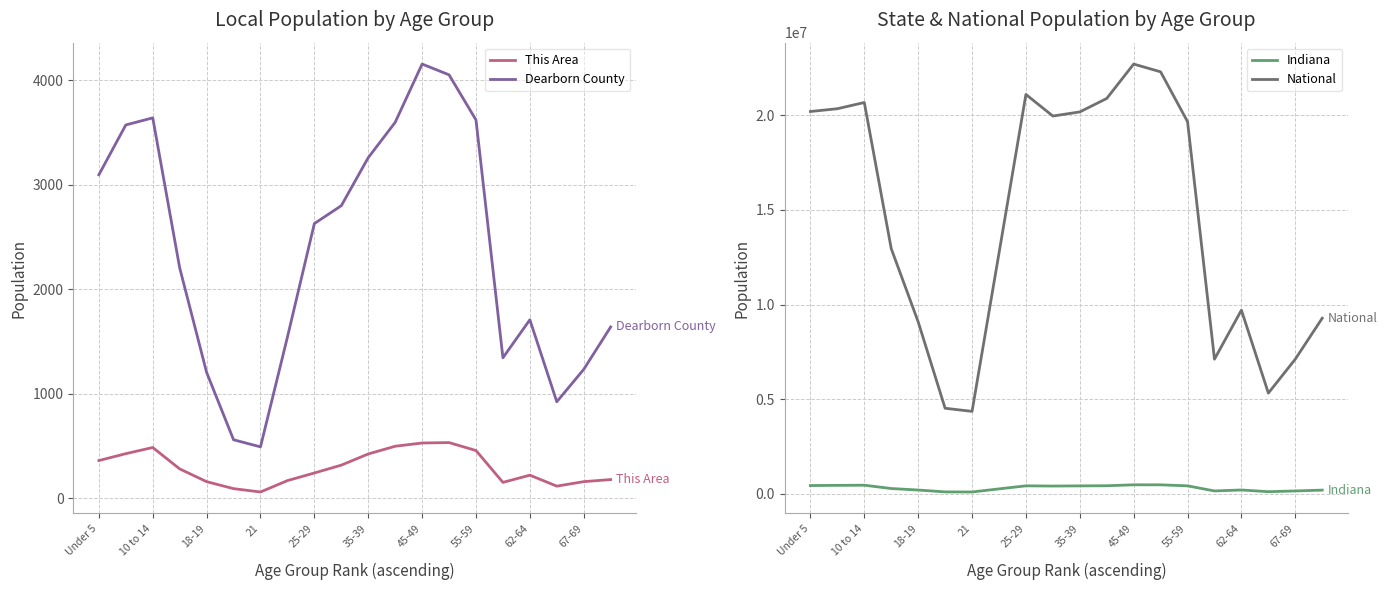

Where does the This Area series first go above 280?

Under 5